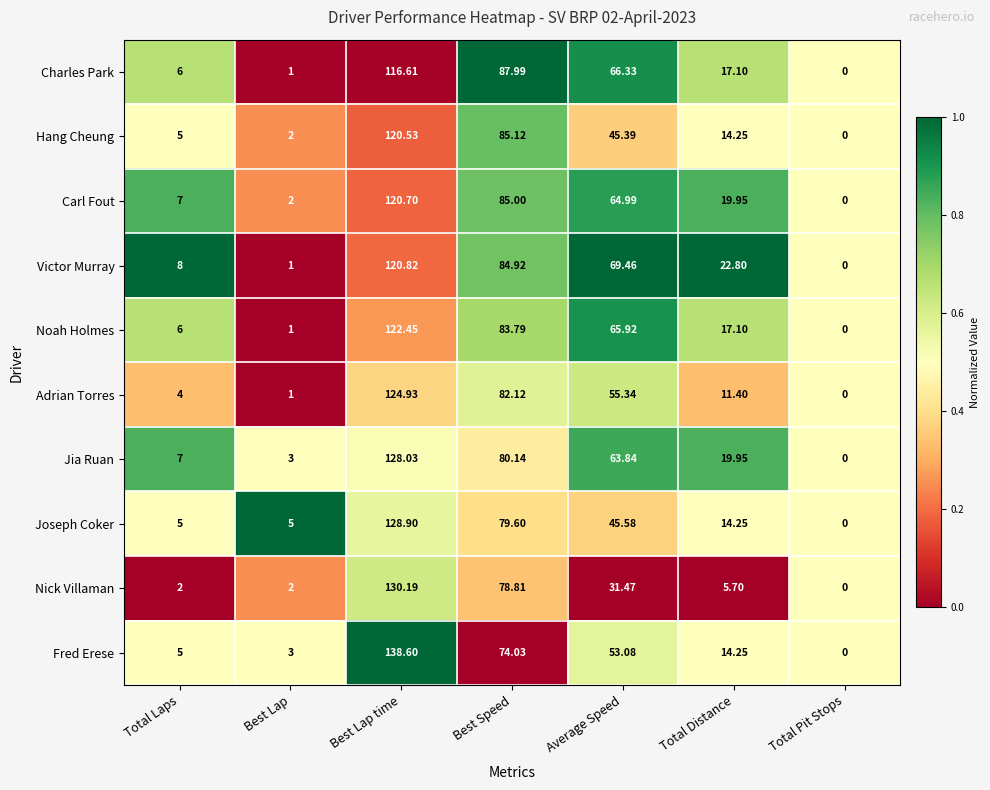

List the series in order of their peak value, highest first.

Fred Erese, Nick Villaman, Joseph Coker, Jia Ruan, Adrian Torres, Noah Holmes, Victor Murray, Carl Fout, Hang Cheung, Charles Park